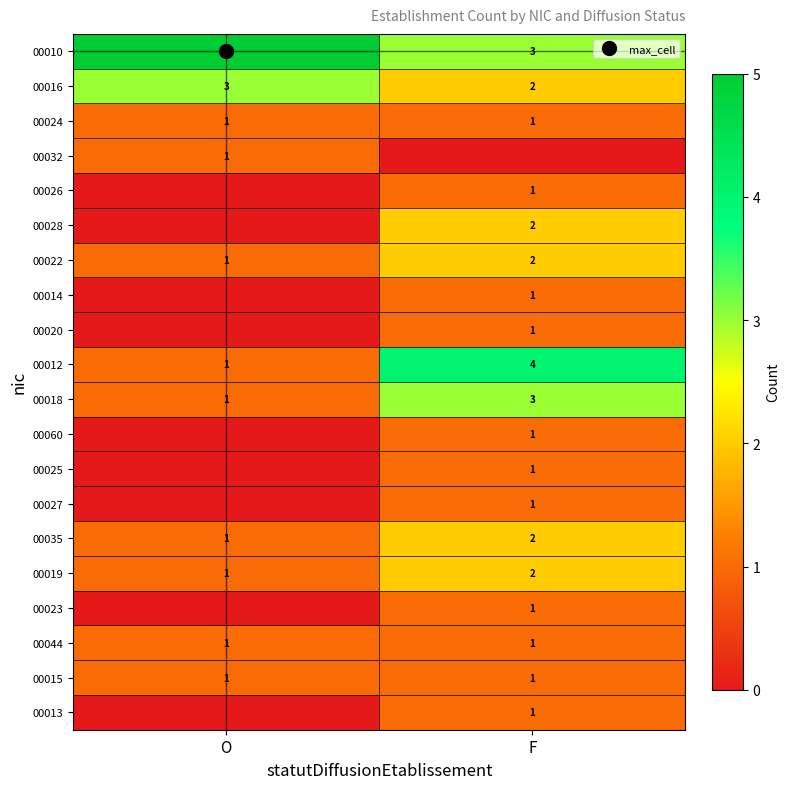

What is the sum of all 00012 values?

5